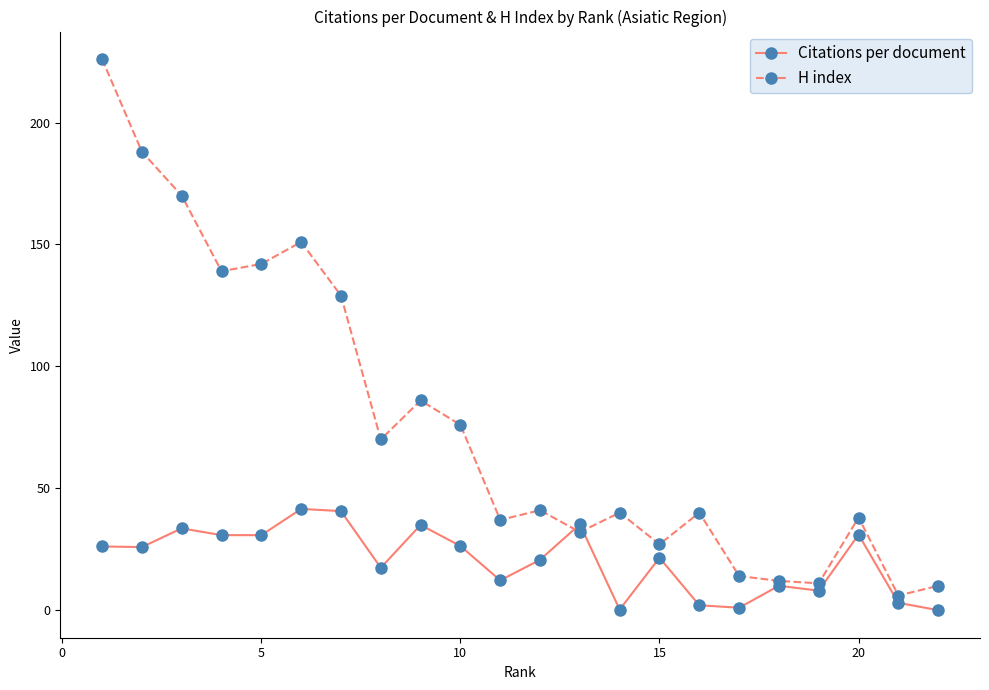

Which series has the largest total across all categories?

H index